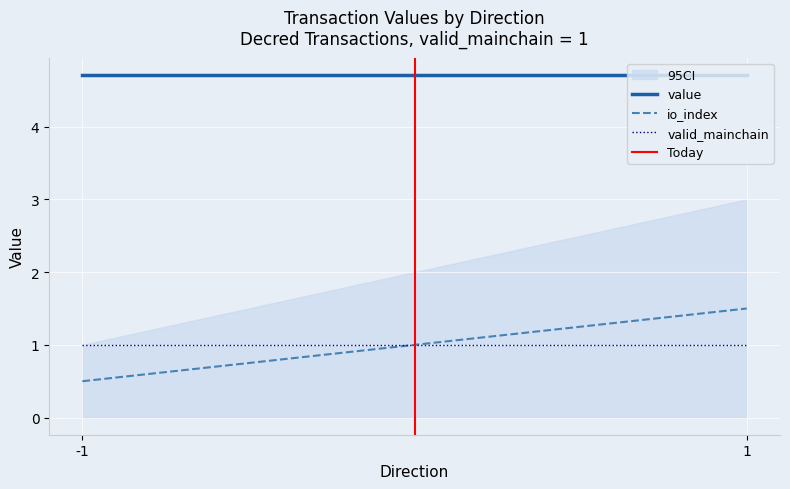

What is the lowest value of the io_index series?

0.5